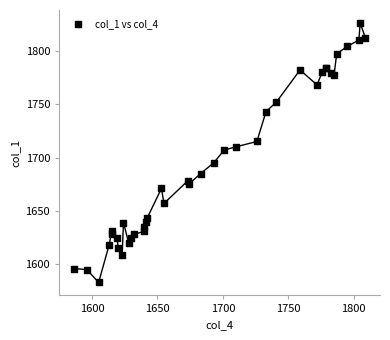

What Y value in the scatter plot is closest to 1704?

1707